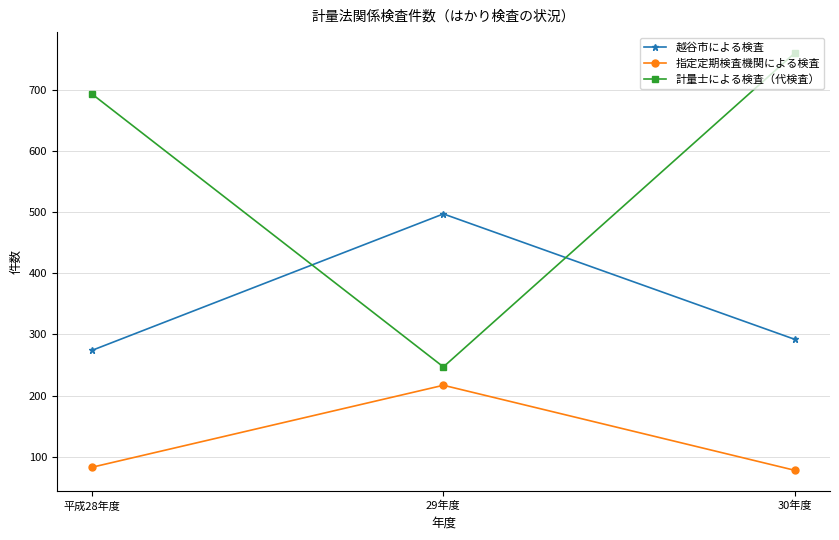

What is the difference between the maximum and second lowest values in the 指定定期検査機関による検査 series?

134